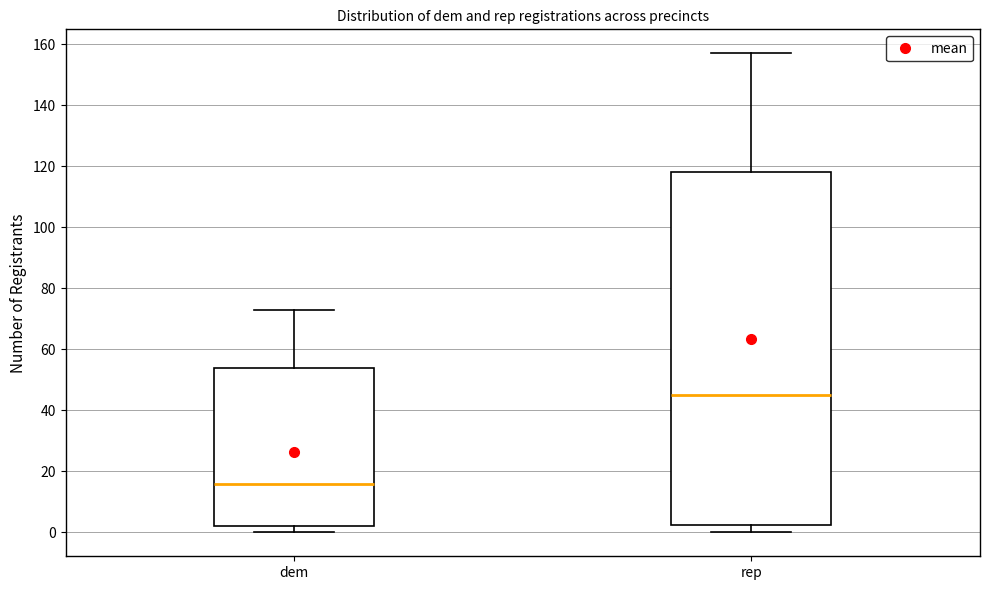

Comparing the boxes themselves (not the whiskers), which one is the tallest?

rep